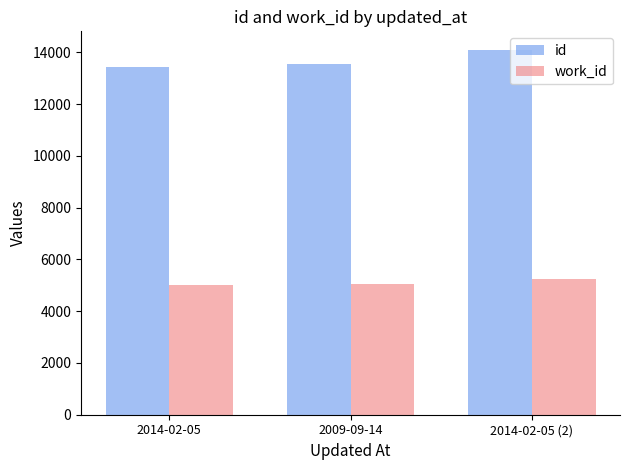

What is the difference between the highest and lowest values at 2009-09-14?

8505